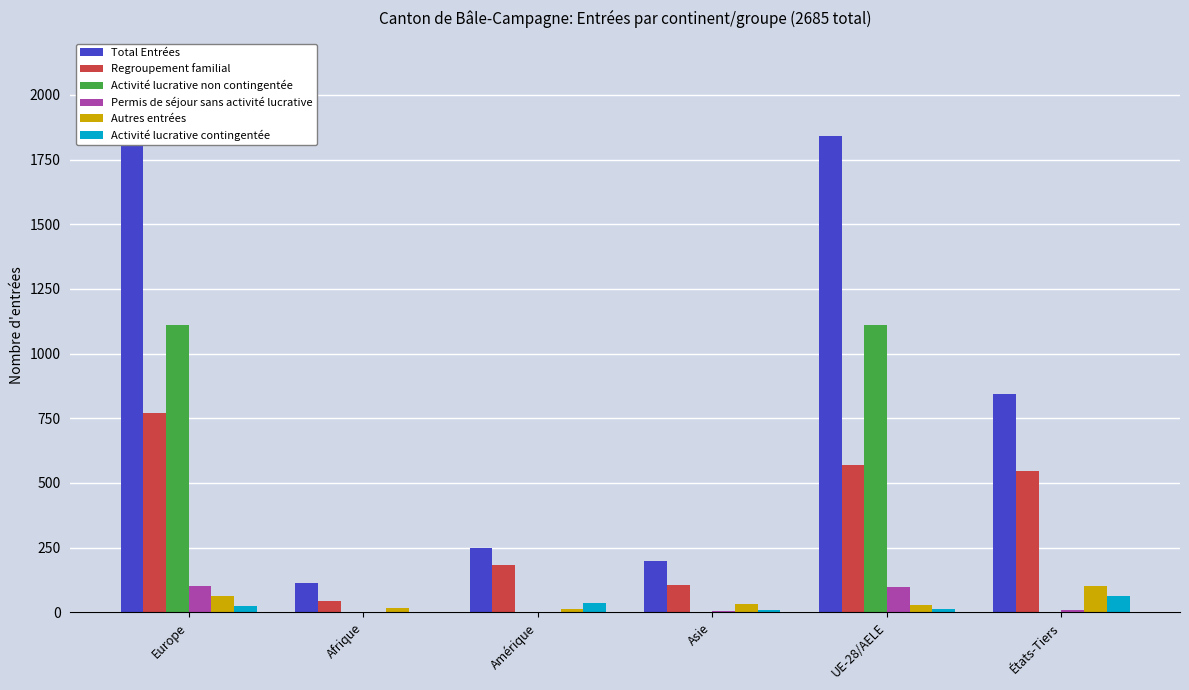

How many categories are shown in the chart?

6